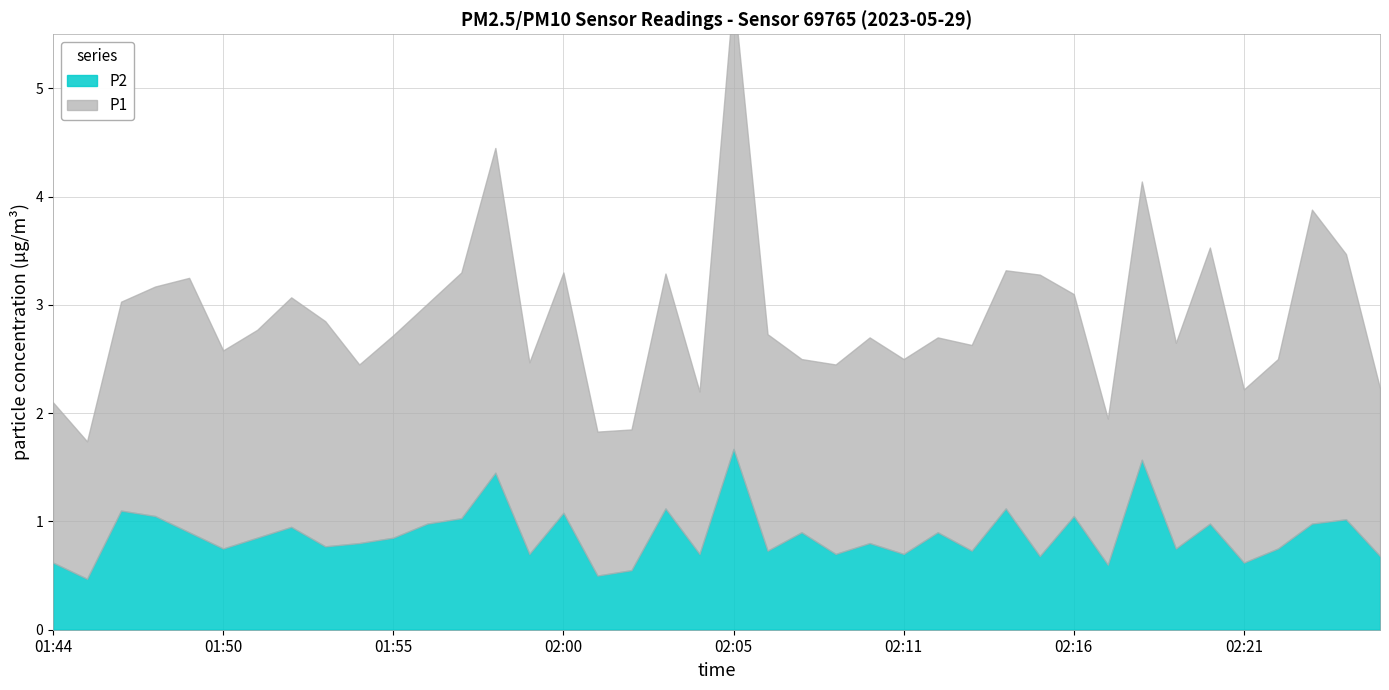

True or false: P2 has a value of 0.3 at 01:47.

False